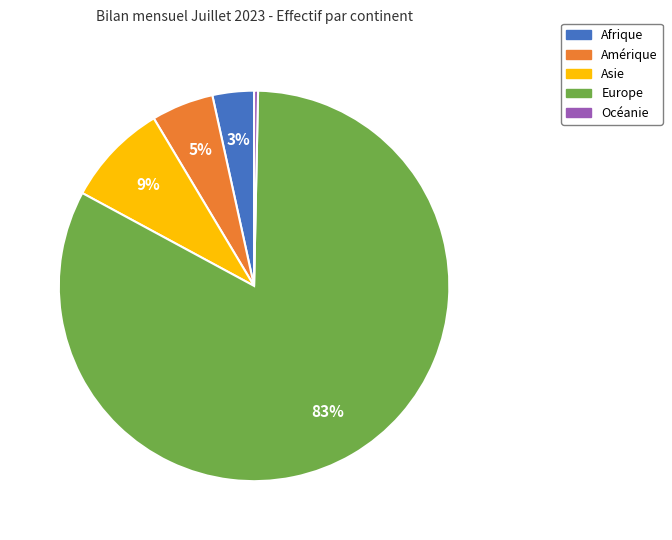

Does any single category account for the majority?

Yes